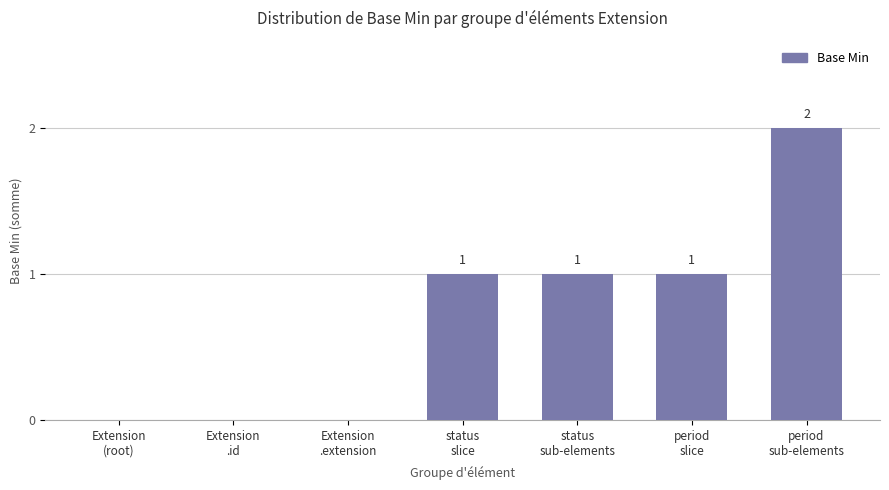

What is the sum of all values?

5